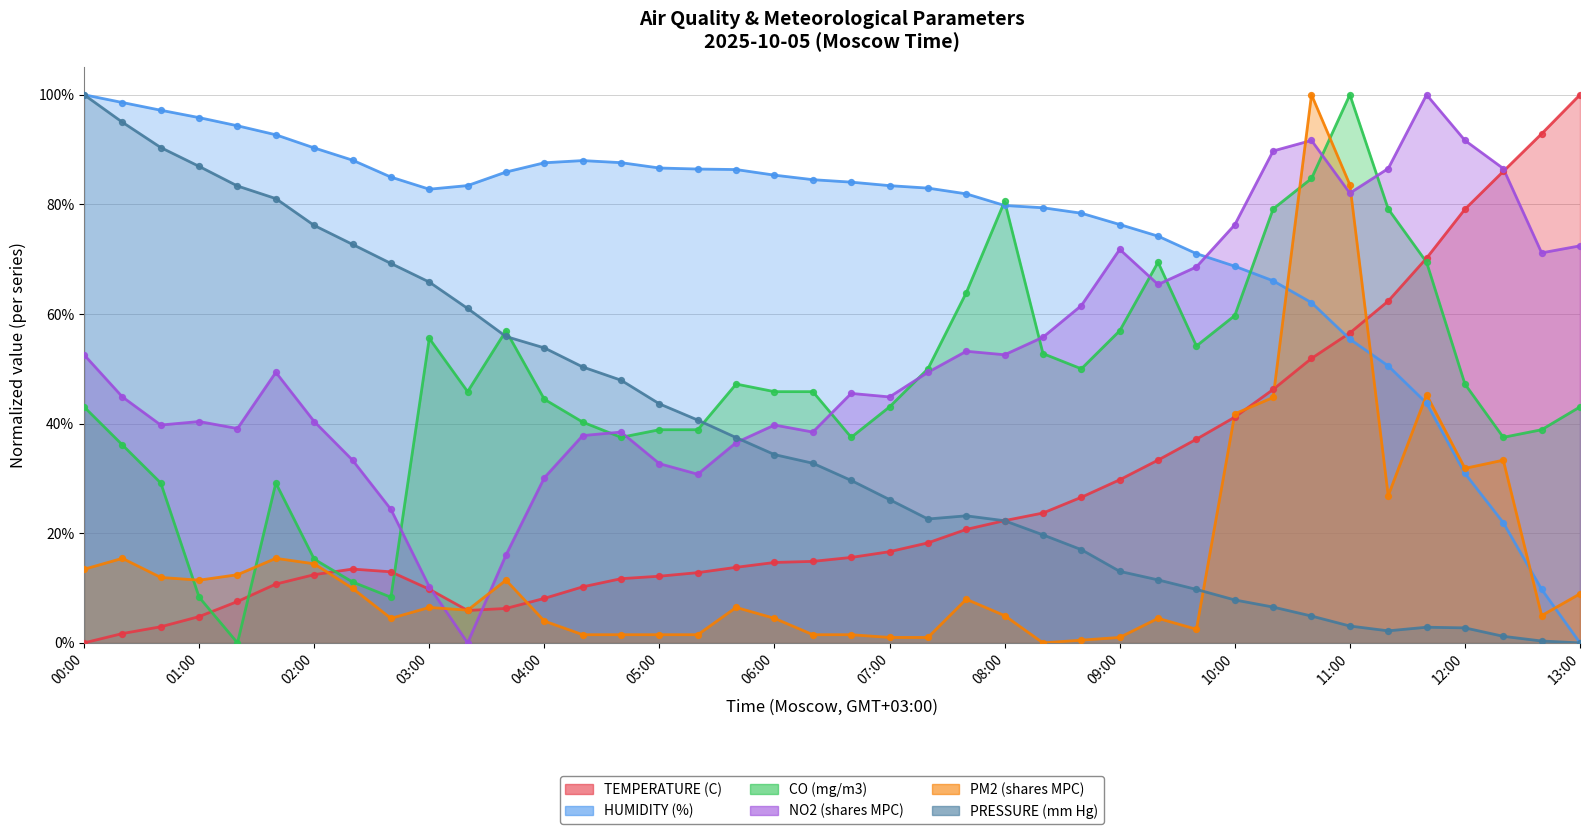

Is the value of HUMIDITY (%) at 2025-10-05 11:00 greater than the value of PM2 (shares MPC) at 2025-10-05 07:40?

Yes